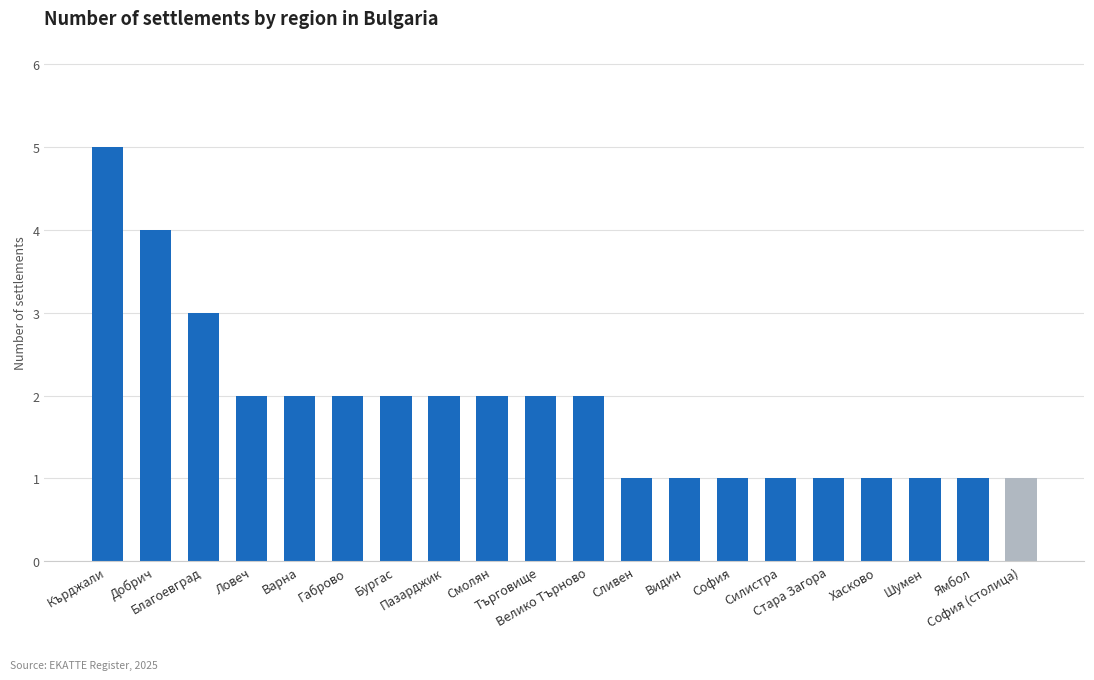

Which has a higher value, Смолян or Ямбол?

Смолян